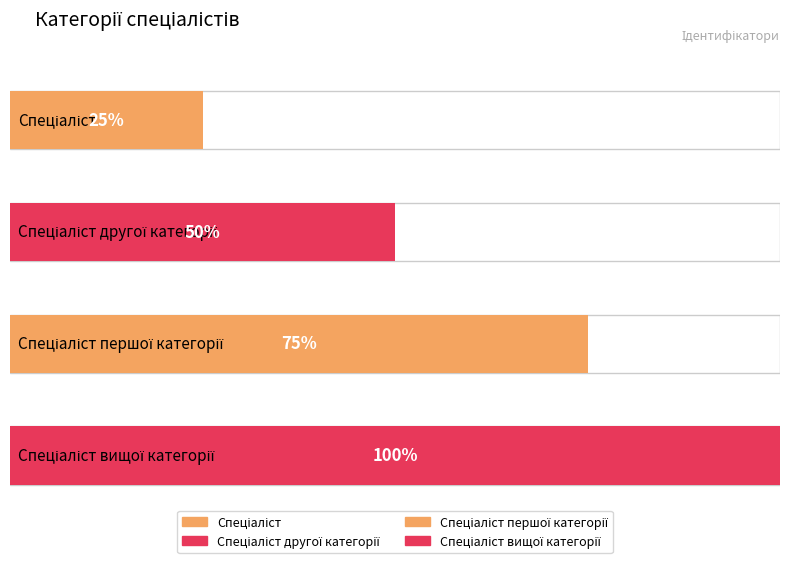

How many data points are above 3?

1